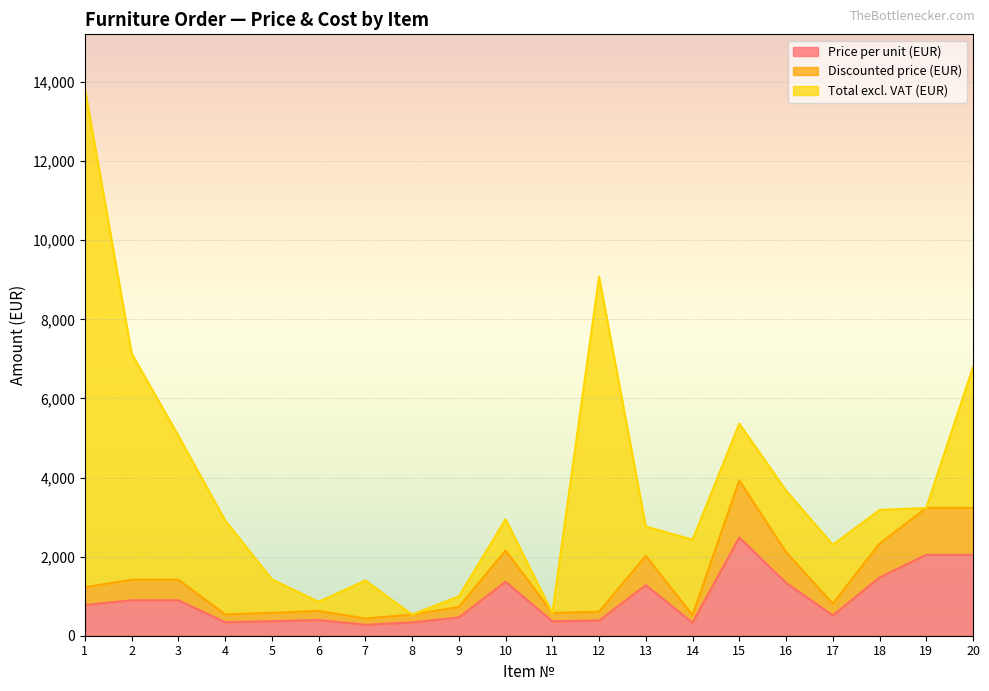

What is the highest value of the Price per unit (EUR) series?

2483